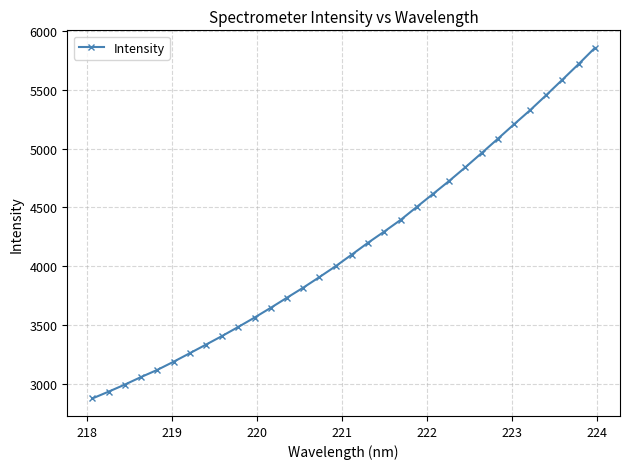

What is the sum of all values?

133152.1